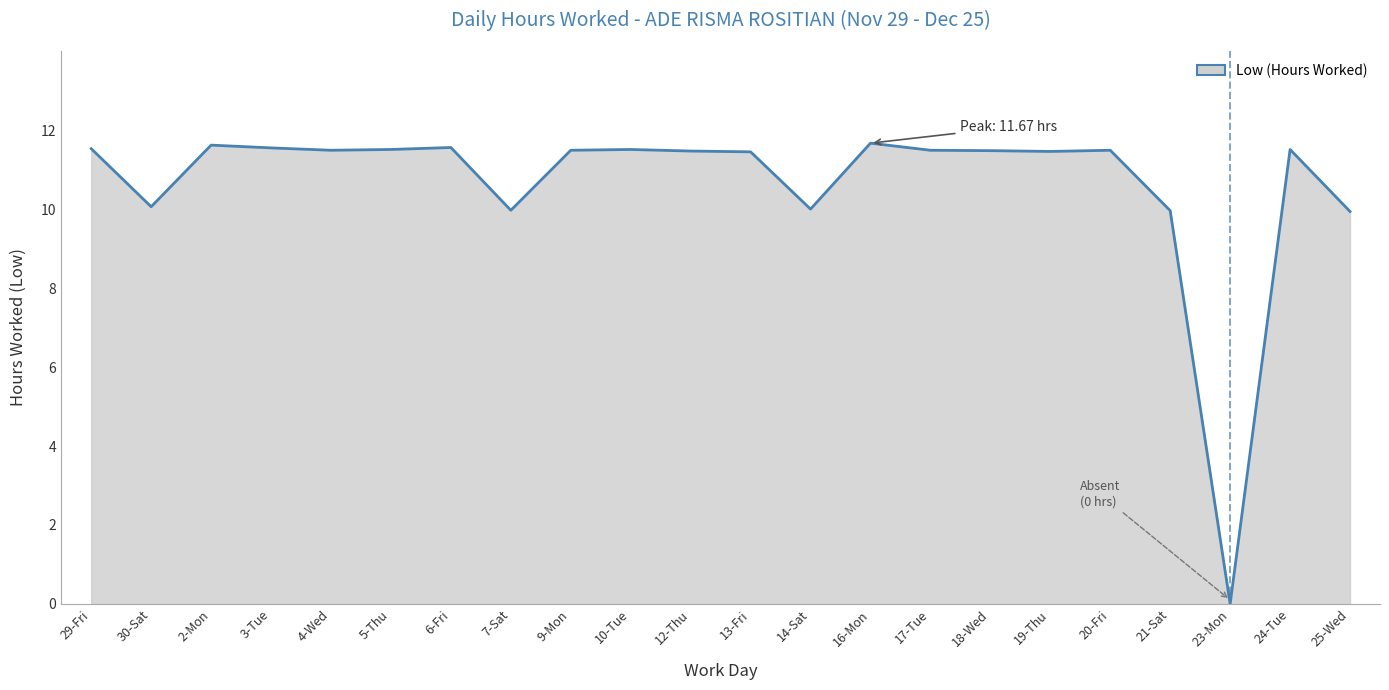

At which category does the data reach its first local valley?

30-Sat